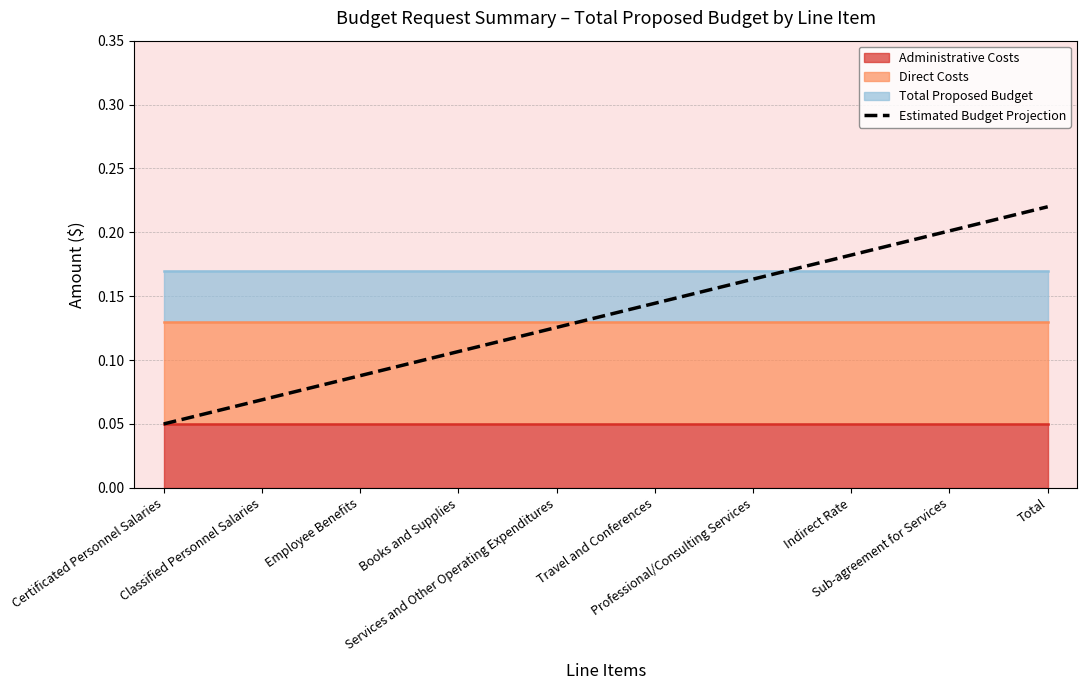

What is the difference between the values at Books and Supplies and Professional/Consulting Services?

0.1